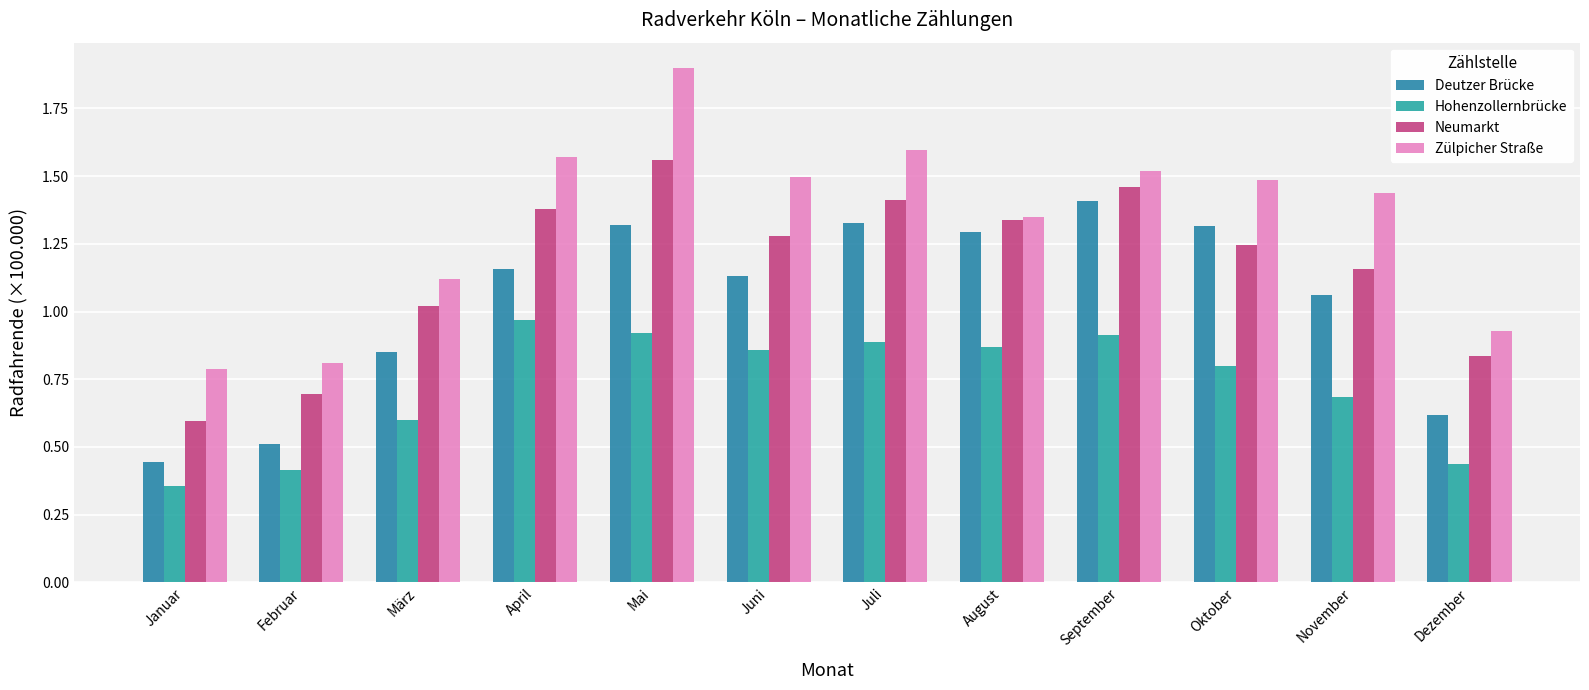

Reading left to right, what are all the values shown in this chart?

Deutzer Brücke: 0.4	0.5	0.9	1.2	1.3	1.1	1.3	1.3	1.4	1.3	1.1	0.6
Hohenzollernbrücke: 0.4	0.4	0.6	1.0	0.9	0.9	0.9	0.9	0.9	0.8	0.7	0.4
Neumarkt: 0.6	0.7	1.0	1.4	1.6	1.3	1.4	1.3	1.5	1.2	1.2	0.8
Zülpicher Straße: 0.8	0.8	1.1	1.6	1.9	1.5	1.6	1.4	1.5	1.5	1.4	0.9